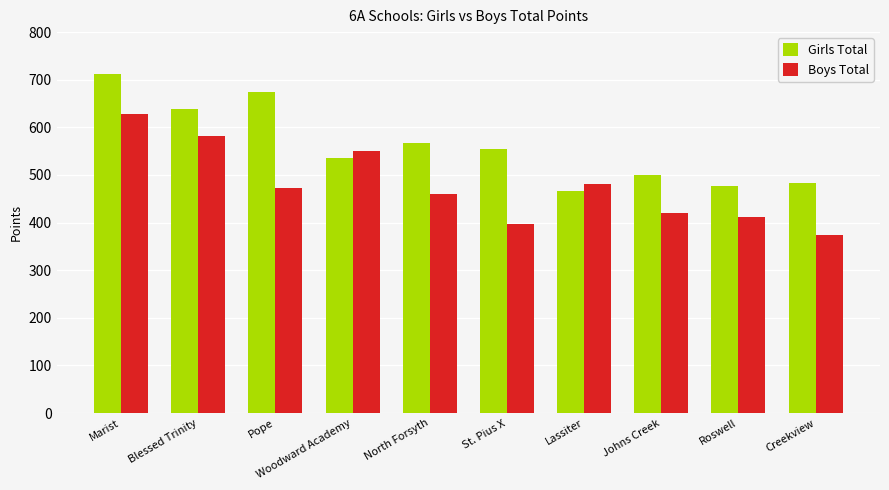

Reading left to right, extract all data points from this chart.

Girls Total: 713	639	674	535	568	554	466	501	477	484
Boys Total: 628	581	472	551	461	397	482	421	412	375